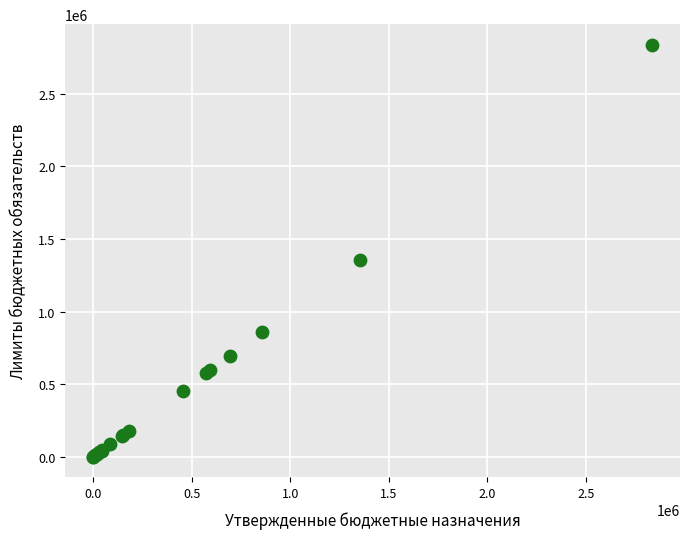

What Y value in the scatter plot is closest to 1418050?

1352000